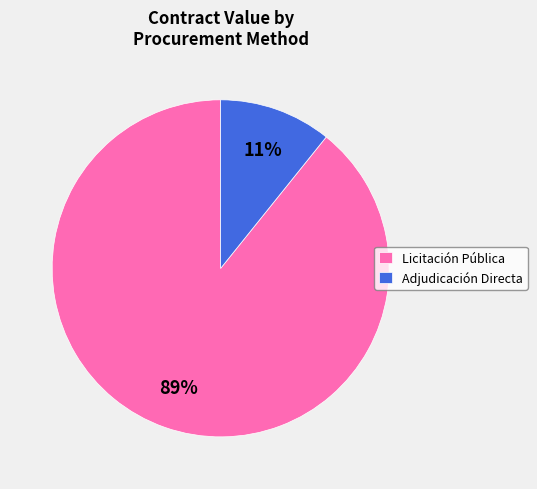

To the nearest percent, what is the difference between the largest and smallest slice percentages?

78%